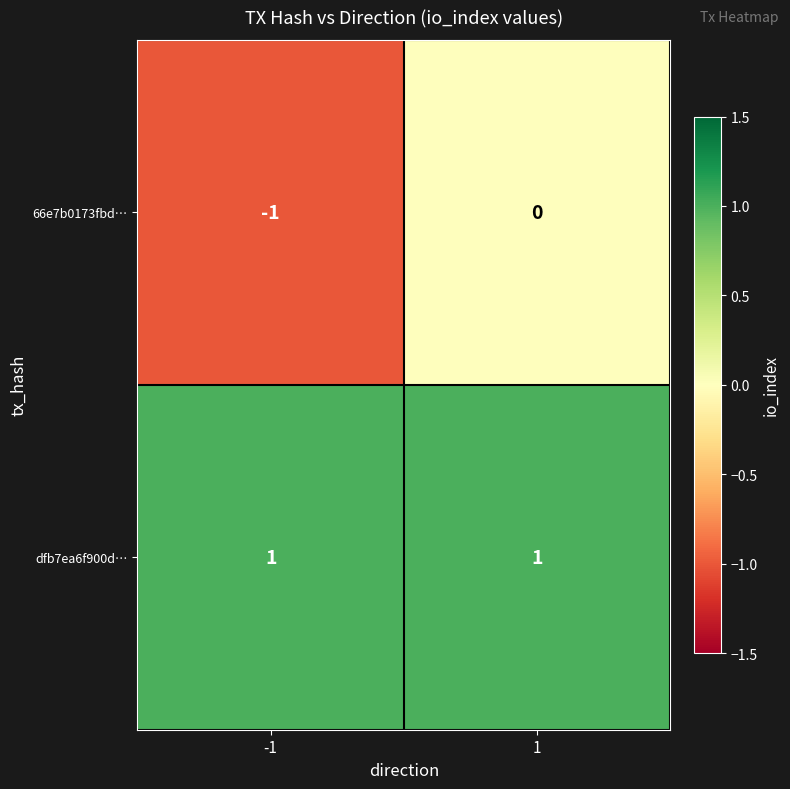

Is the value of dfb7ea6f900d… at 1 greater than the value of 66e7b0173fbd… at 1?

Yes